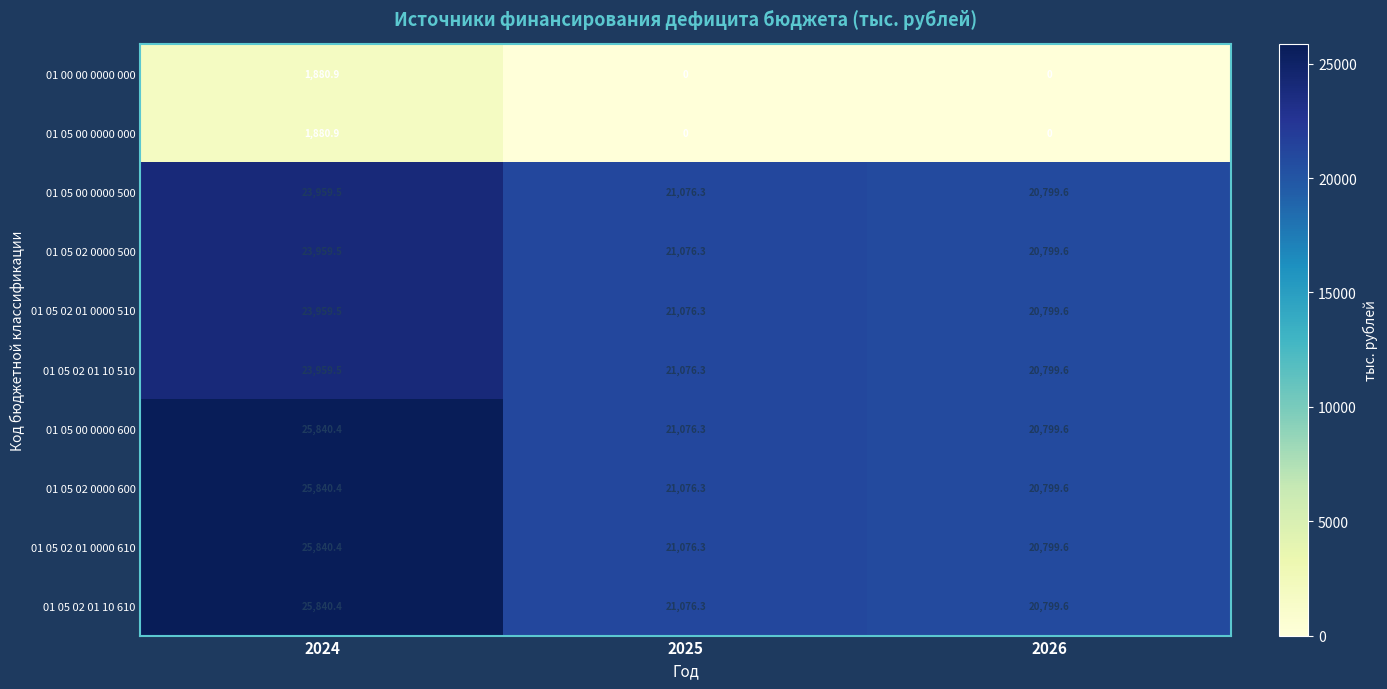

Which label corresponds to the largest value in the chart?

2024